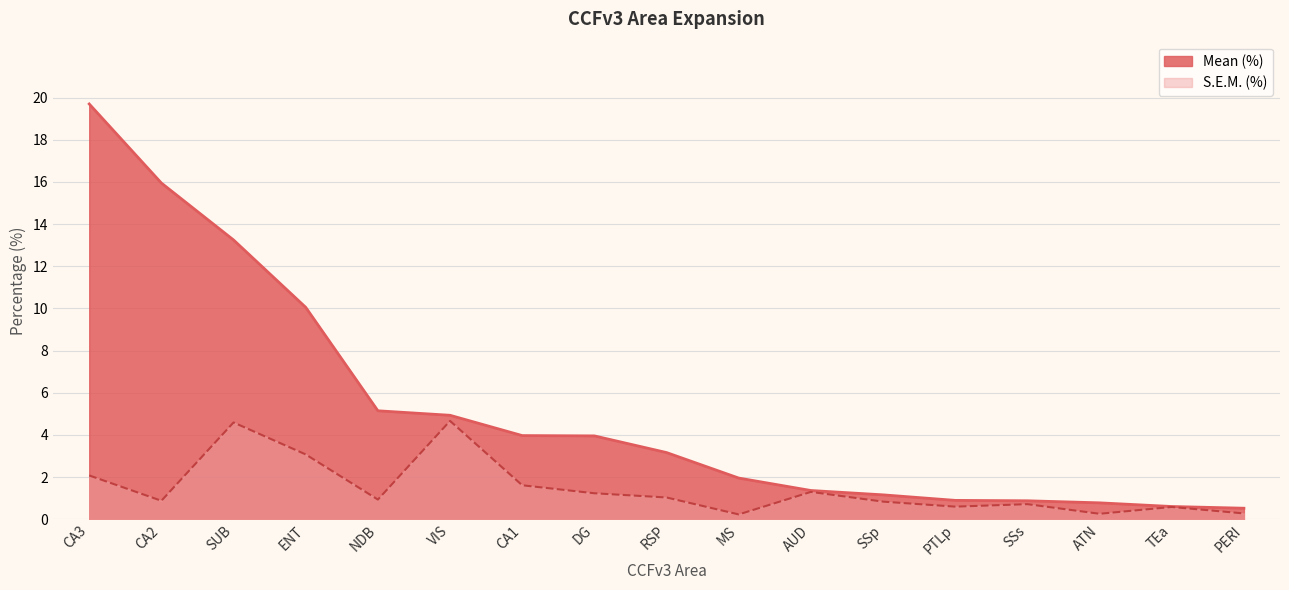

Count the number of categories in the chart.

17